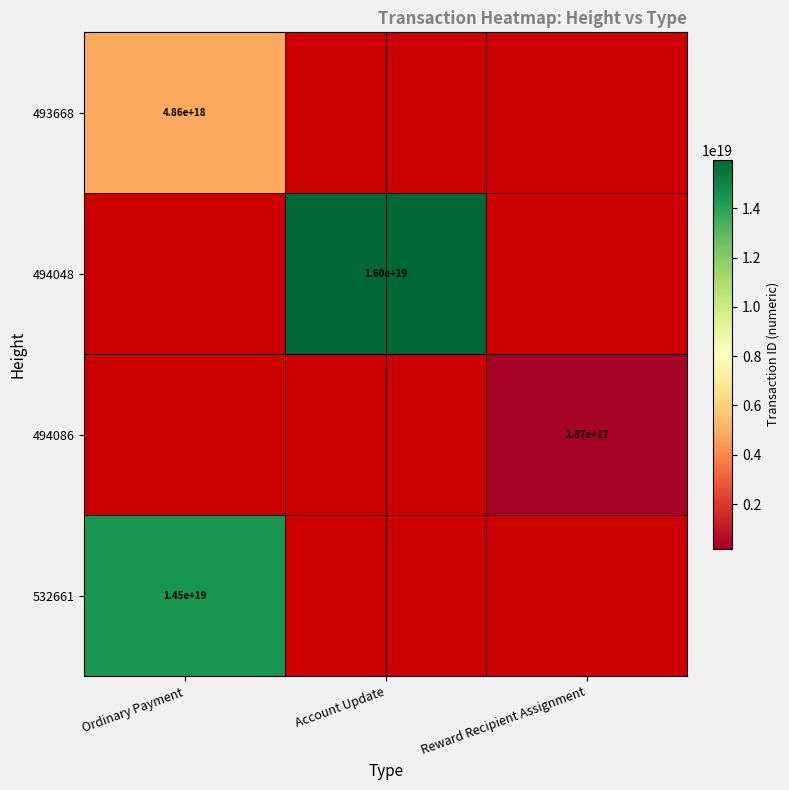

At which category does the chart reach its minimum across all series?

Reward Recipient Assignment